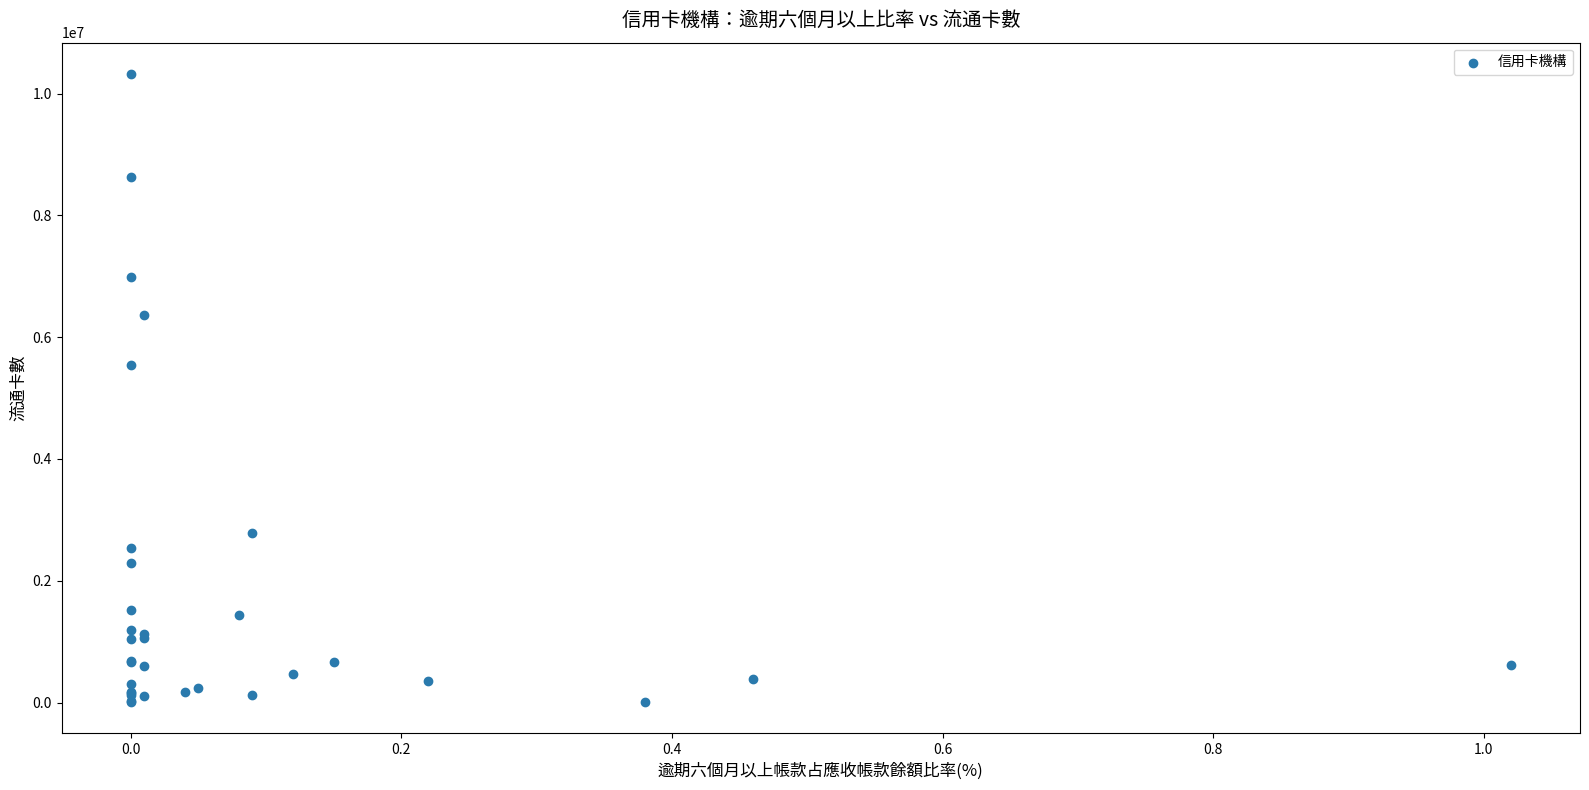

What Y value in the scatter plot is closest to 5164401?

5536317